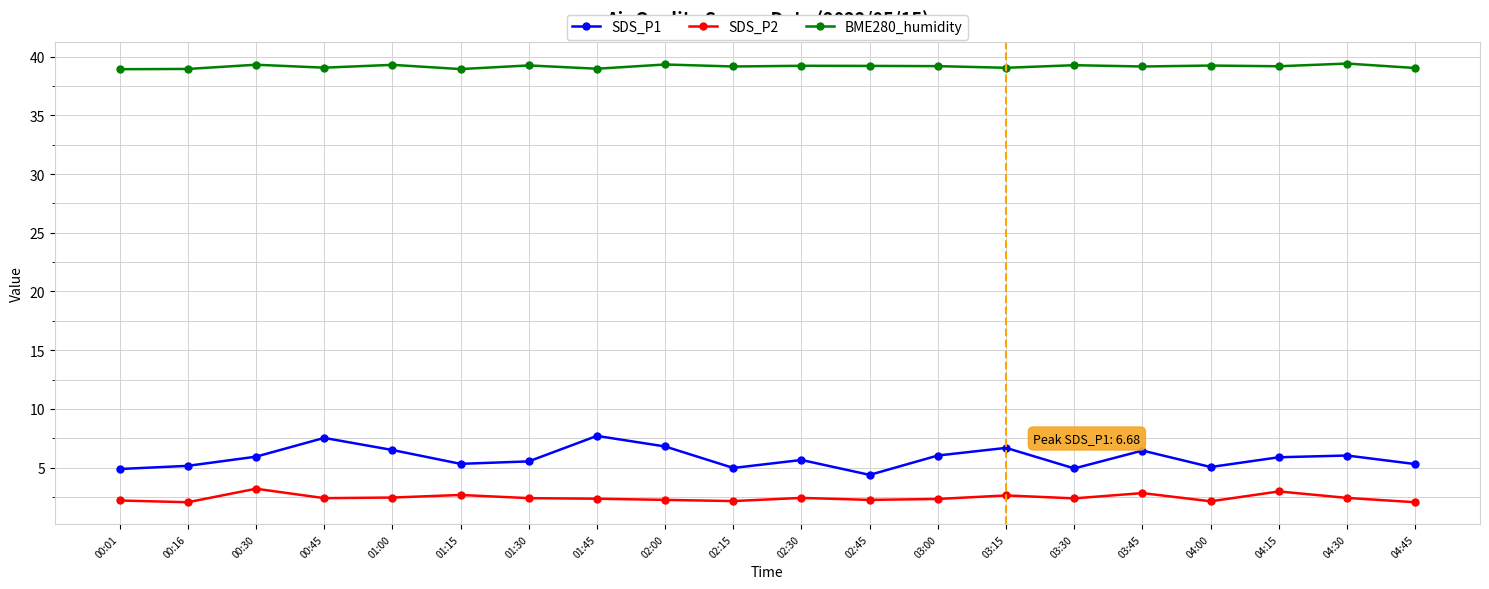

Is this an area chart (filled region under the line)?

No